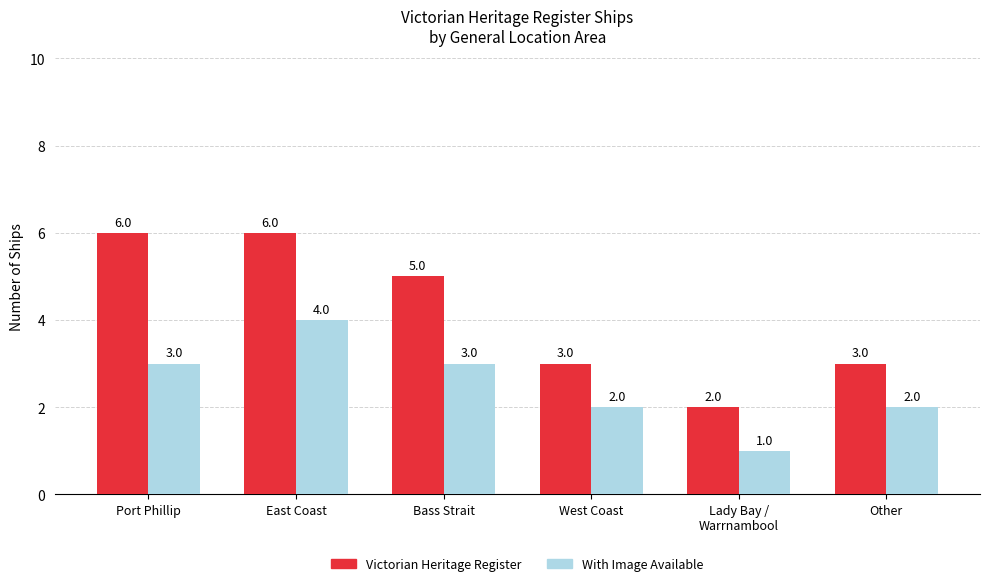

How many data points in Victorian Heritage Register are less than 5?

3